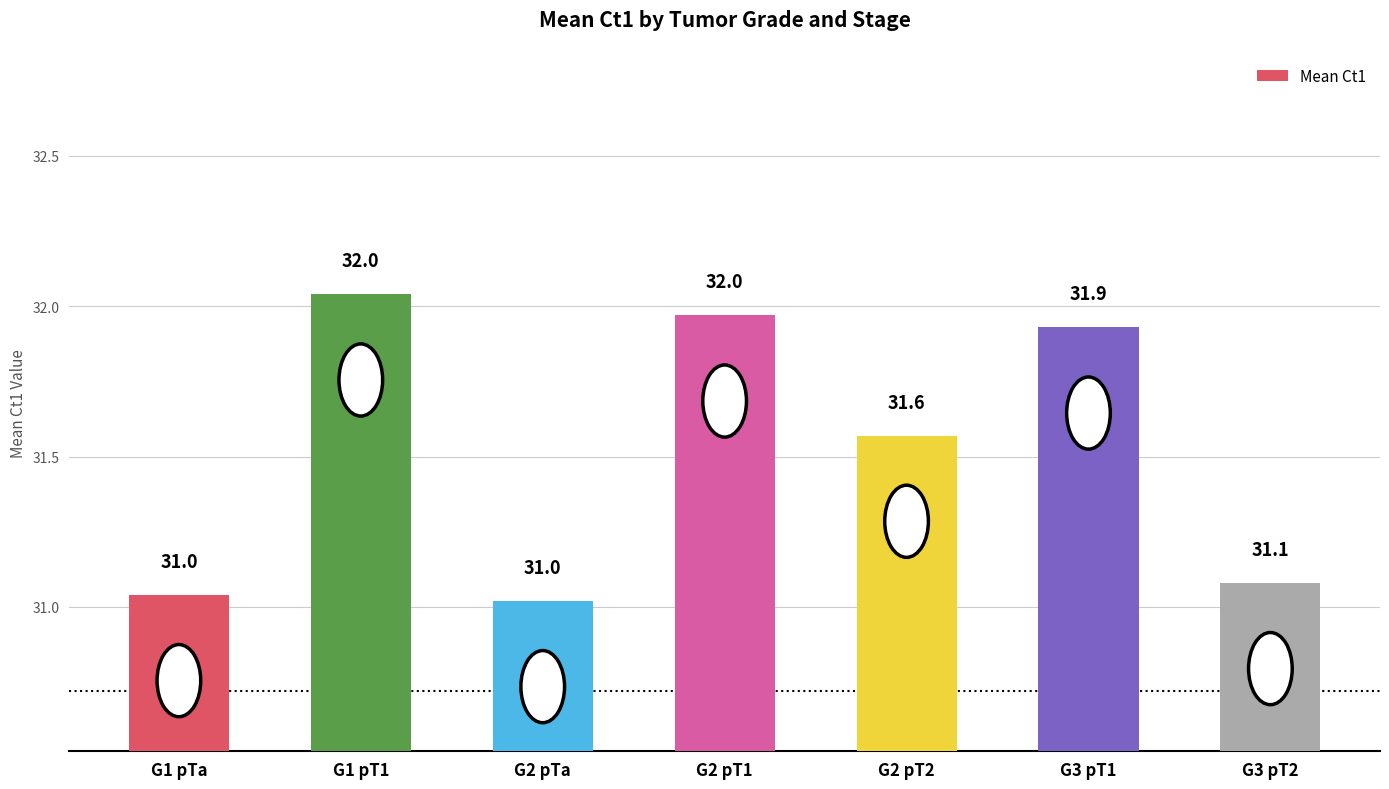

What is the approximate value at G3 pT1?

31.9